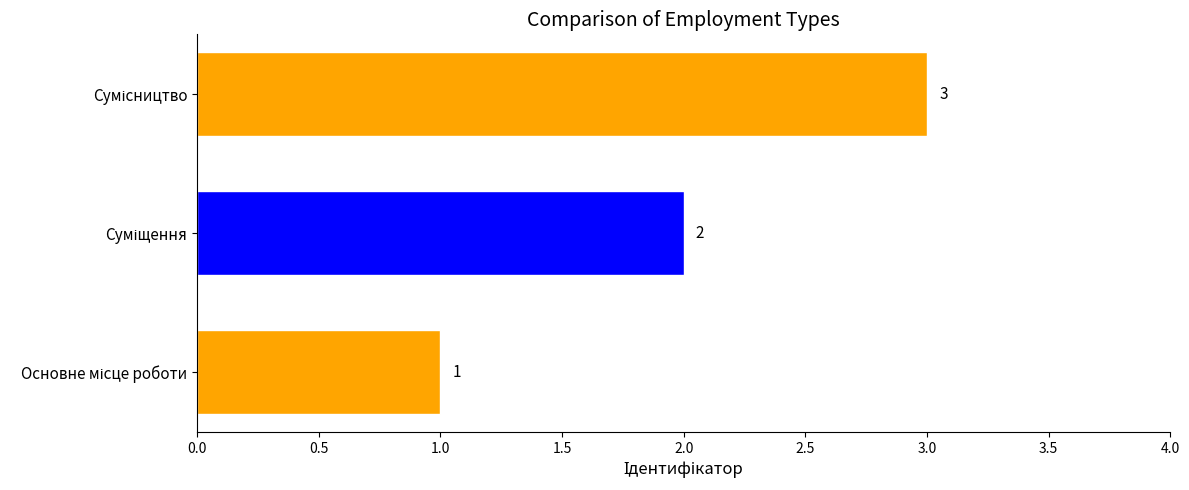

How many values are between 1 and 3?

3